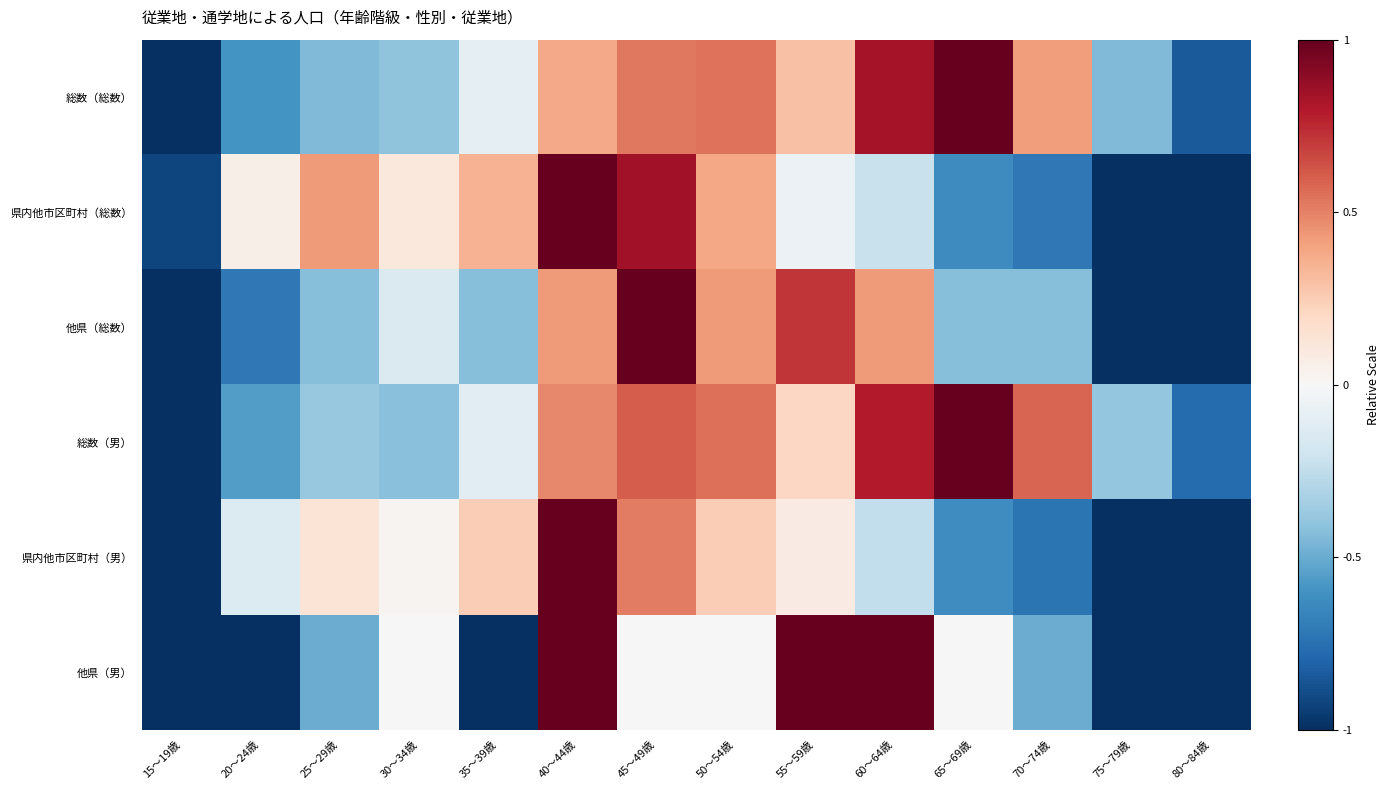

At how many categories does at least one series exceed 0?

11